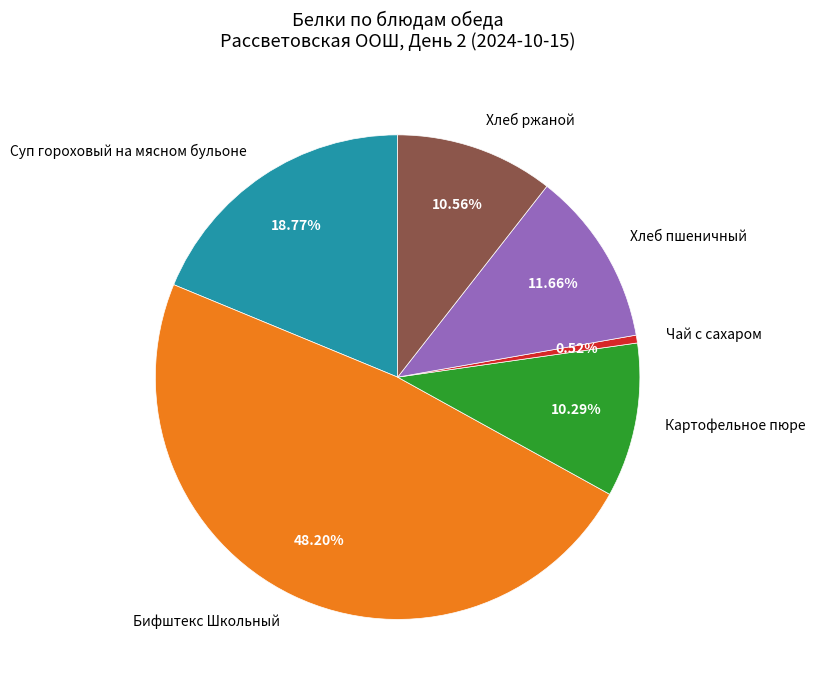

Does any single category account for the majority?

No